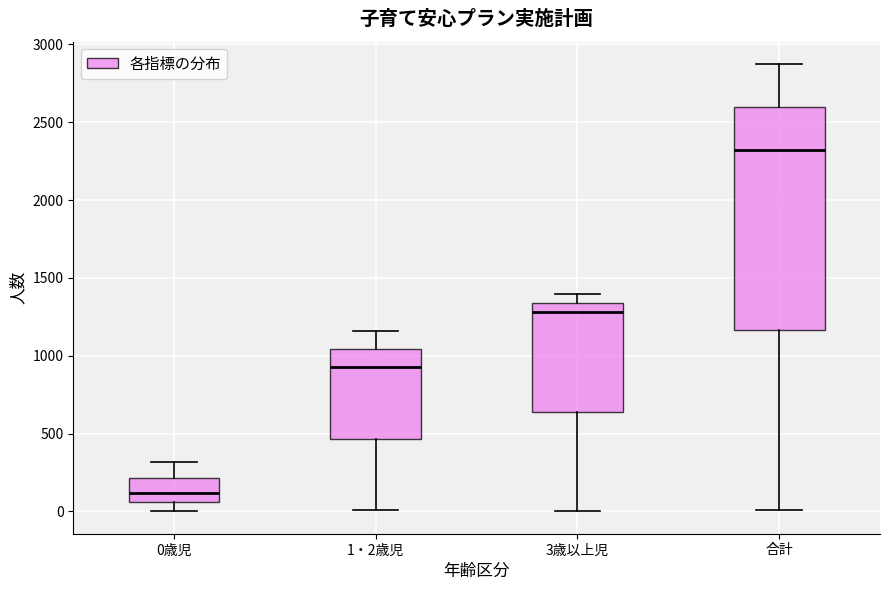

Where is the lower edge of the box for 0歳児 on the y-axis? The values are not printed on the chart, so give them approximately, as read against the axis.

50